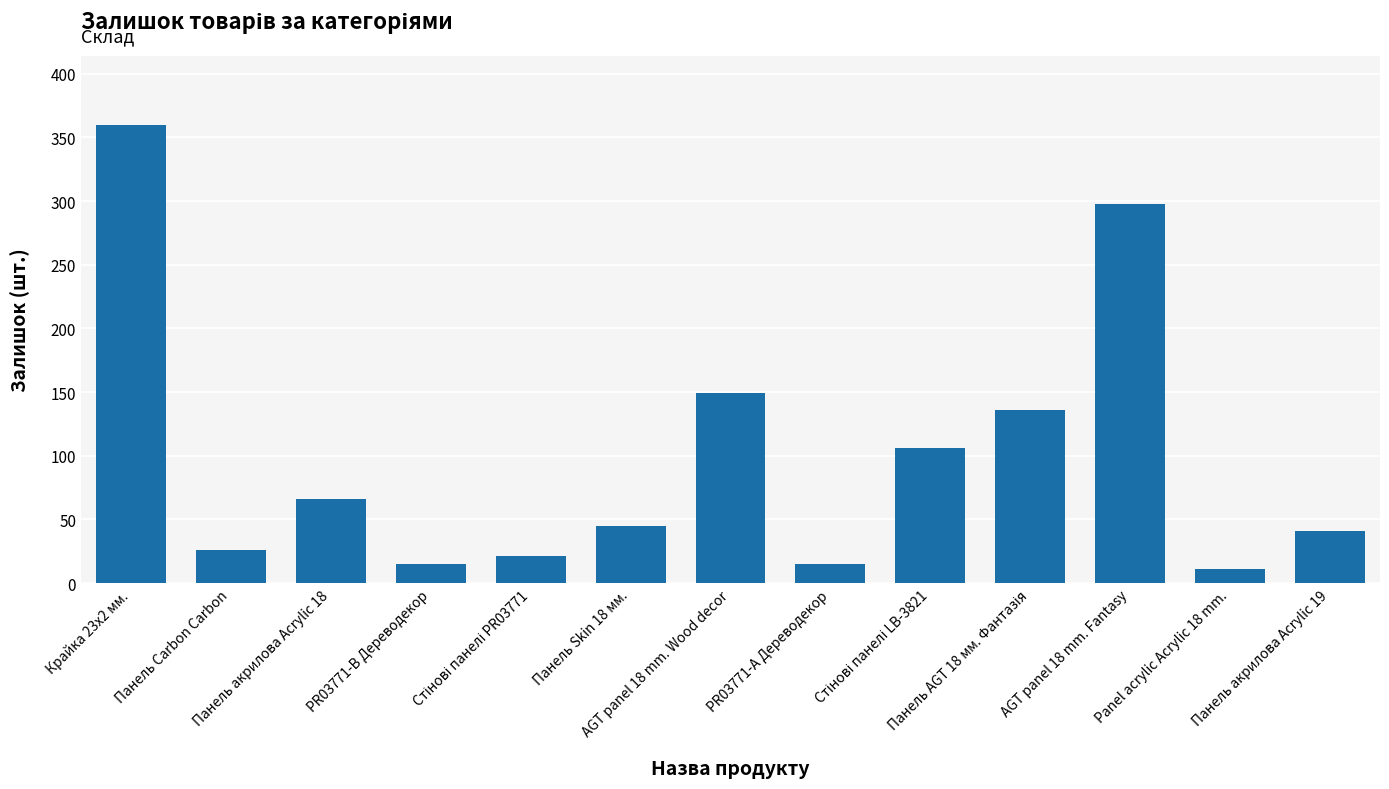

What is the difference between the maximum and minimum values?

349